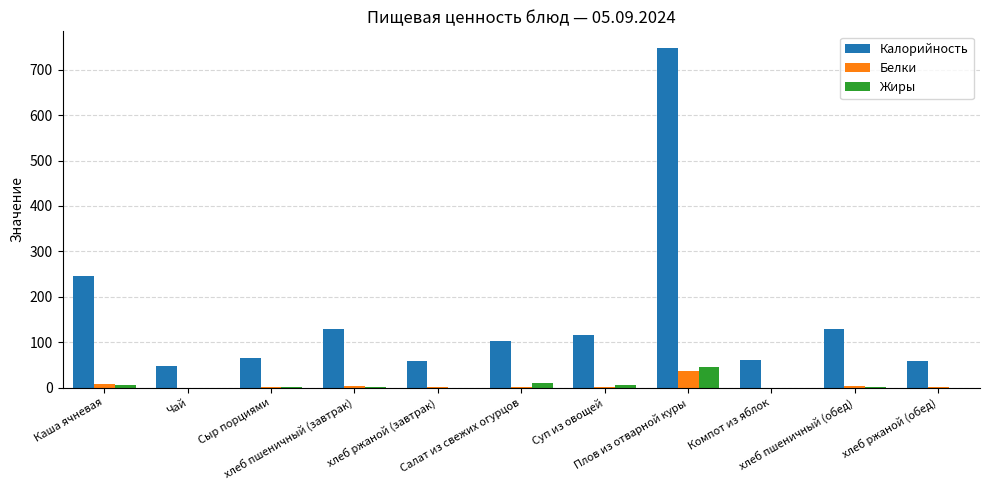

How many groups of bars are there?

11